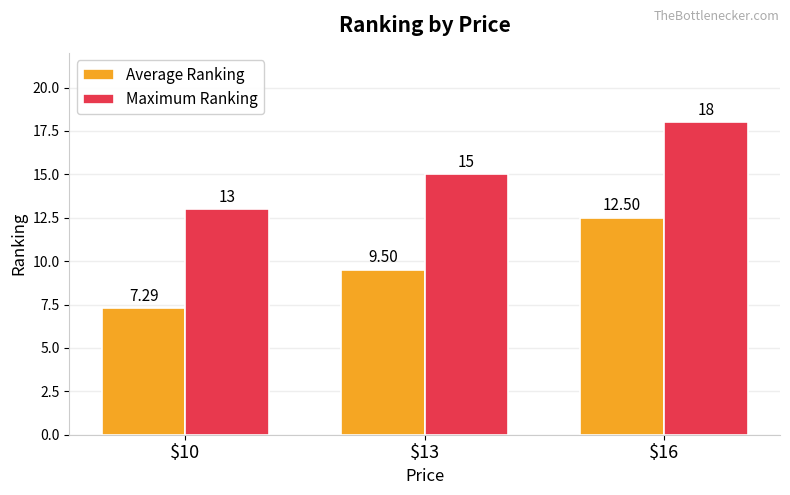

Reading right to left, extract all data points from this chart.

Average Ranking: $16=12.5	$13=9.5	$10=7.3
Maximum Ranking: $16=18.0	$13=15.0	$10=13.0